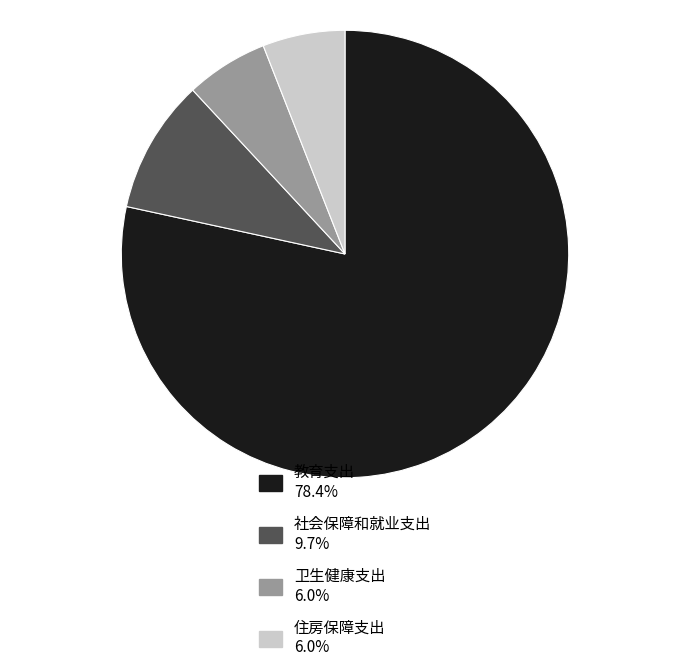

Combined, do 卫生健康支出 and 住房保障支出 account for over 50%?

No